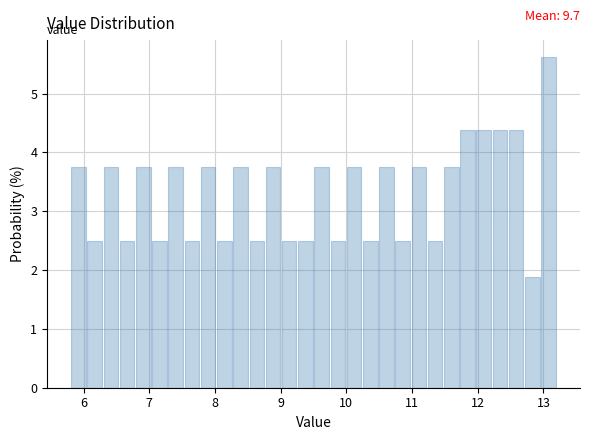

Around what value on the x-axis is the tallest bar? Give the approximate position of its centre, as read against the axis.

13.1